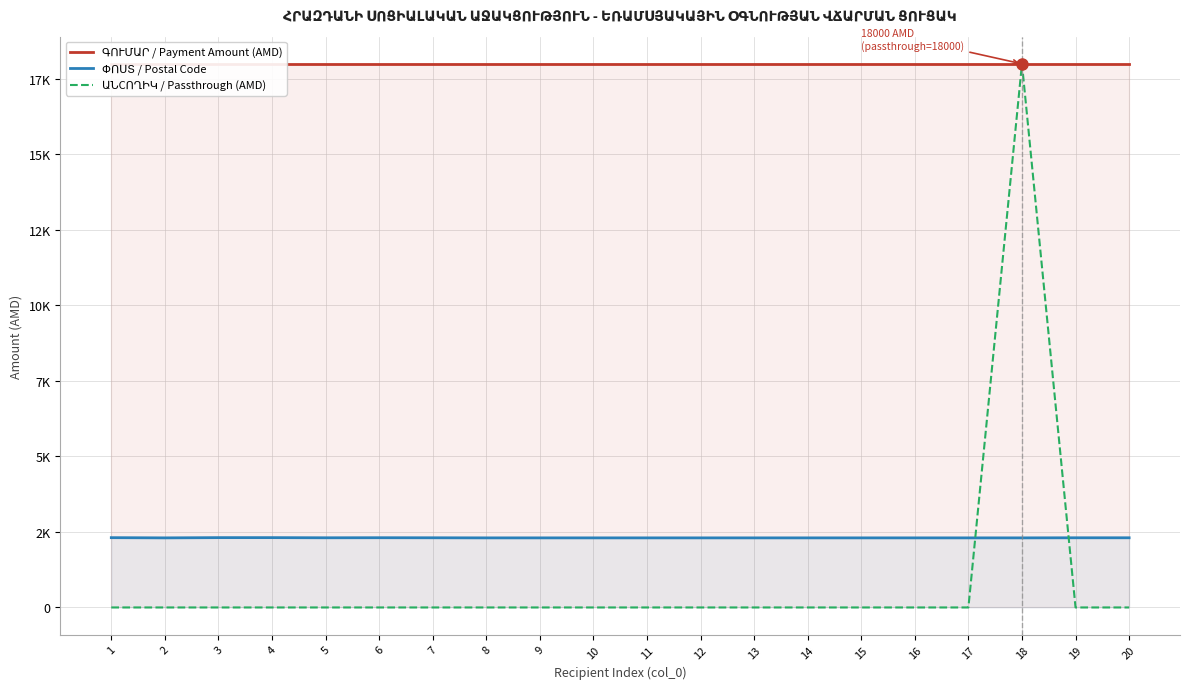

Reading right to left, list all the values displayed in this chart.

ԳՈՒՄԱՐ / Payment Amount (AMD): 20=18000	19=18000	18=18000	17=18000	16=18000	15=18000	14=18000	13=18000	12=18000	11=18000	10=18000	9=18000	8=18000	7=18000	6=18000	5=18000	4=18000	3=18000	2=18000	1=18000
ՓՈՍՏ / Postal Code: 20=2307	19=2307	18=2304	17=2304	16=2304	15=2304	14=2304	13=2304	12=2304	11=2304	10=2304	9=2304	8=2304	7=2307	6=2309	5=2307	4=2312	3=2312	2=2304	1=2311
ԱՆCՈՂԻԿ / Passthrough (AMD): 20=0	19=0	18=18000	17=0	16=0	15=0	14=0	13=0	12=0	11=0	10=0	9=0	8=0	7=0	6=0	5=0	4=0	3=0	2=0	1=0